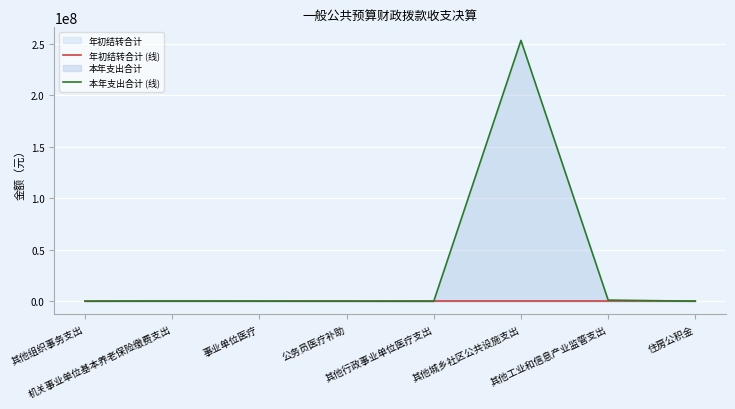

True or false: 本年支出合计 (线) has more than 2 interior local peaks.

False